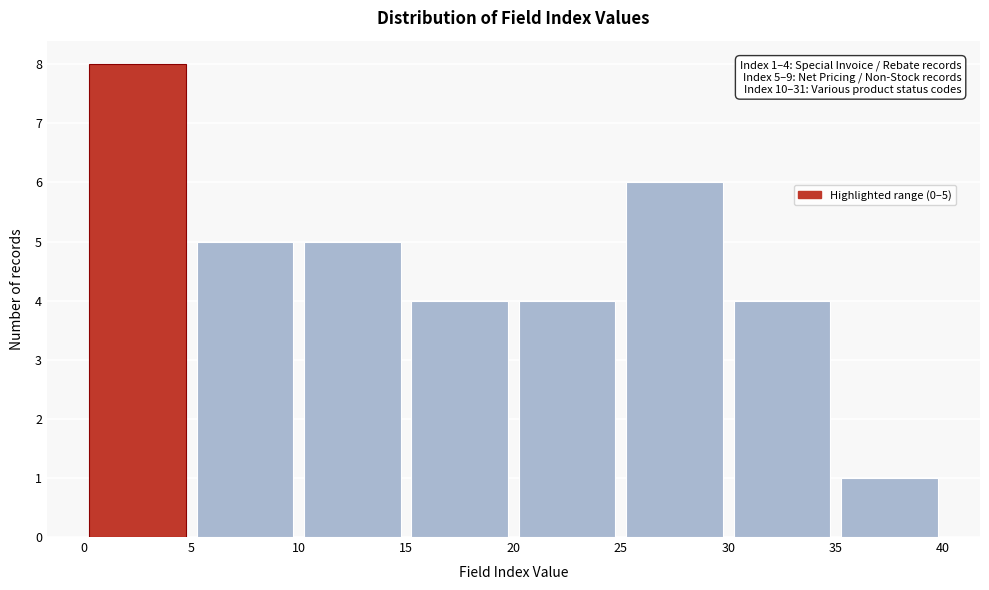

Which range on the x-axis has the tallest bar?

0 to 5